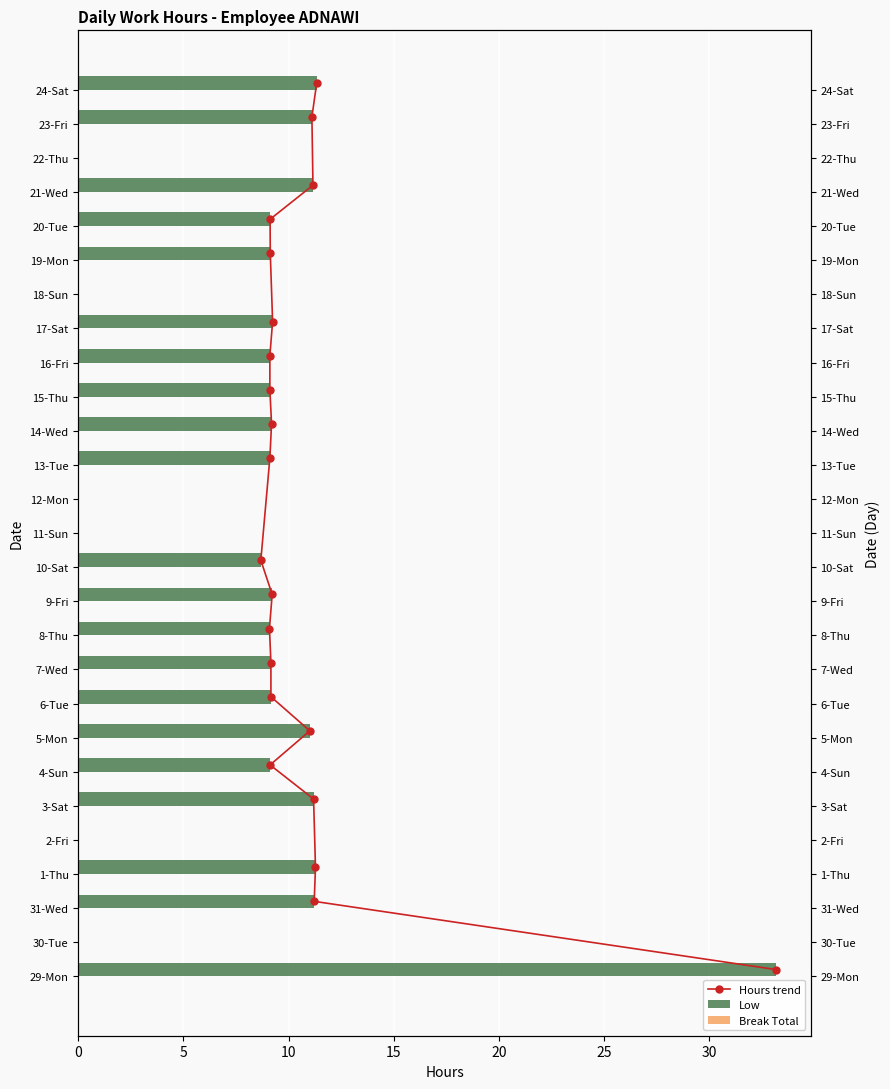

At which label does the data first exceed 9?

29-Mon